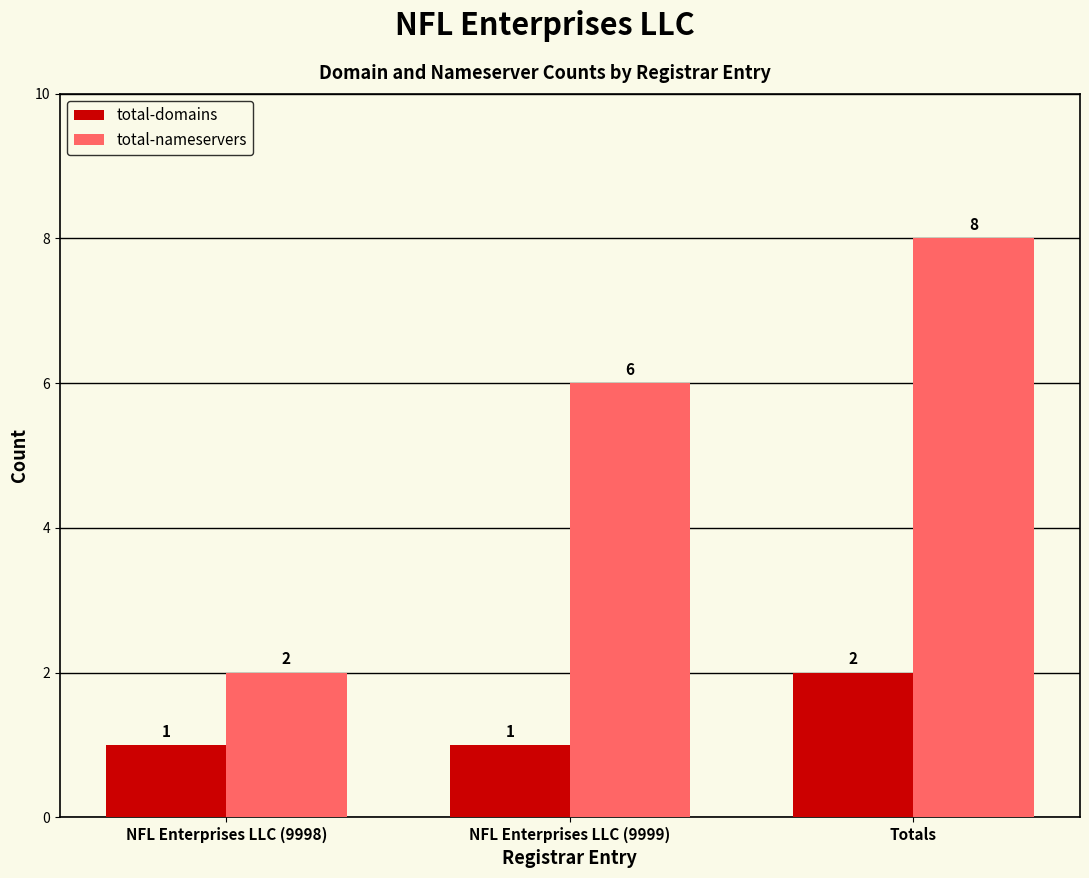

Where is total-nameservers nearest to the value 5?

NFL Enterprises LLC (9999)